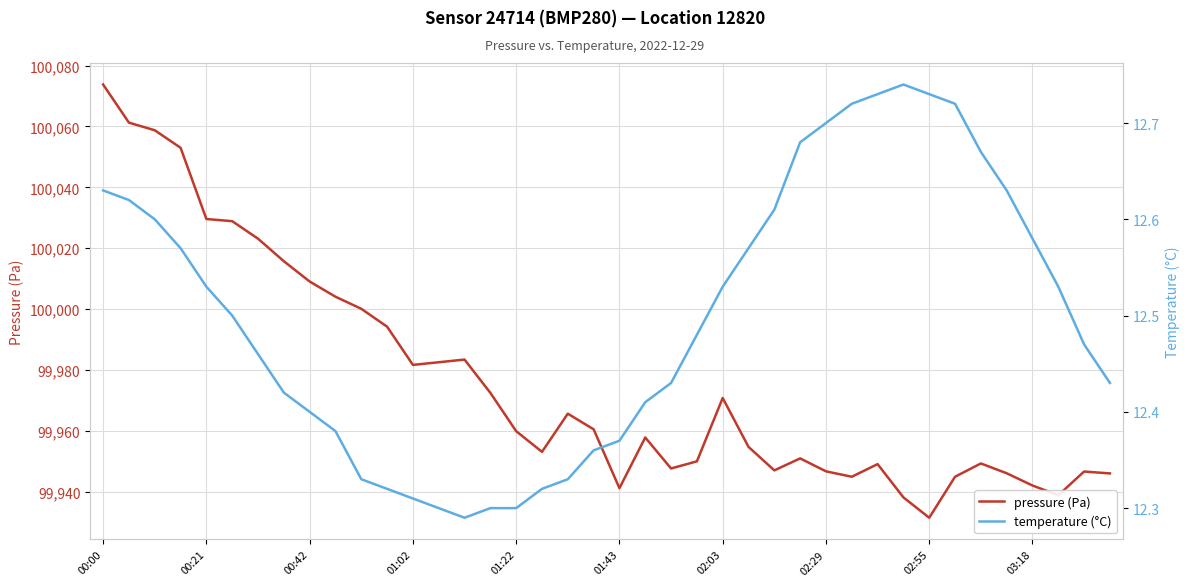

Which category has the lowest value in the pressure (Pa) series?

02:55